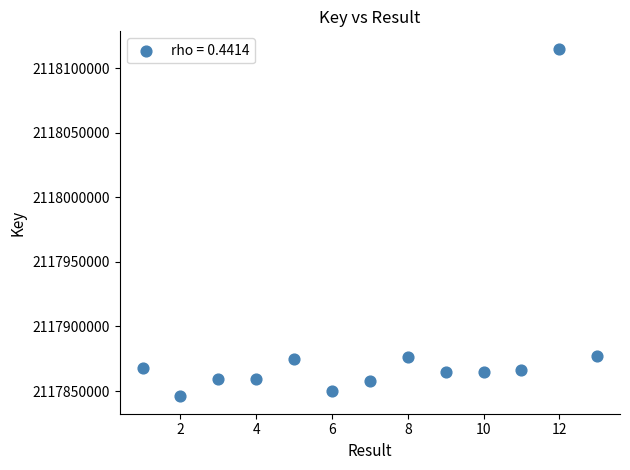

What is the range of X values (max minus min)?

12